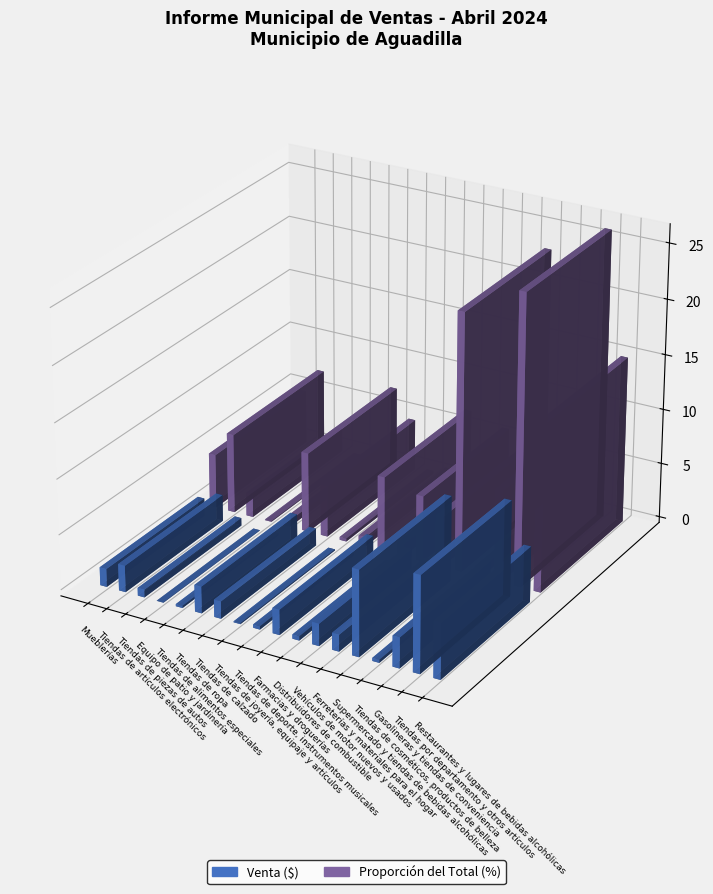

What is the sum of all Proporción del Total (%) values?

100.0